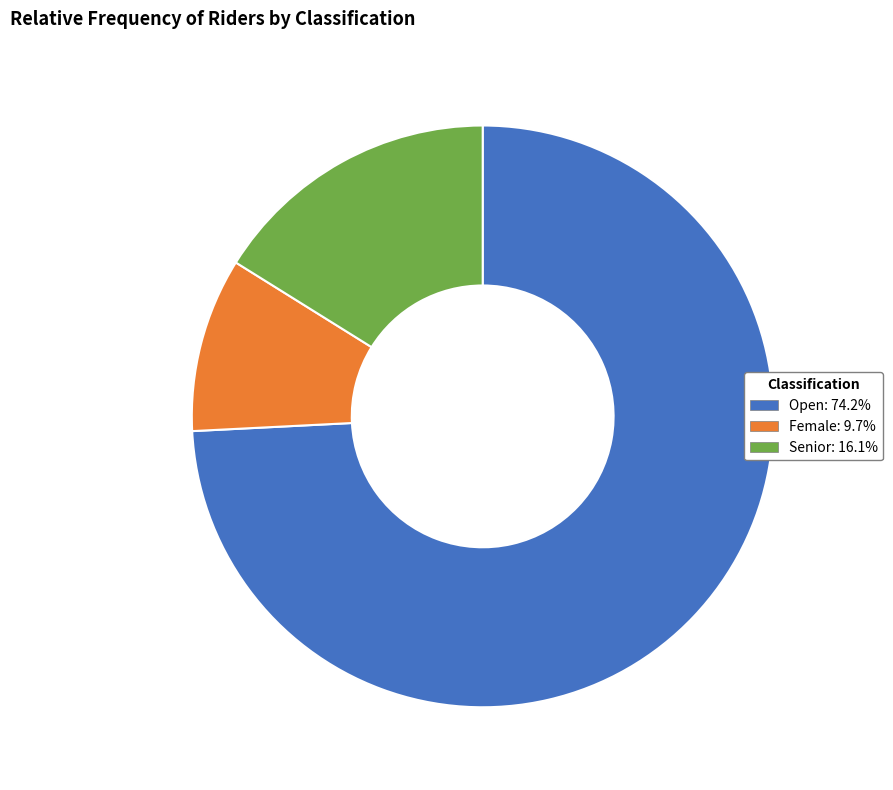

Which slice represents more than half of the pie?

Open